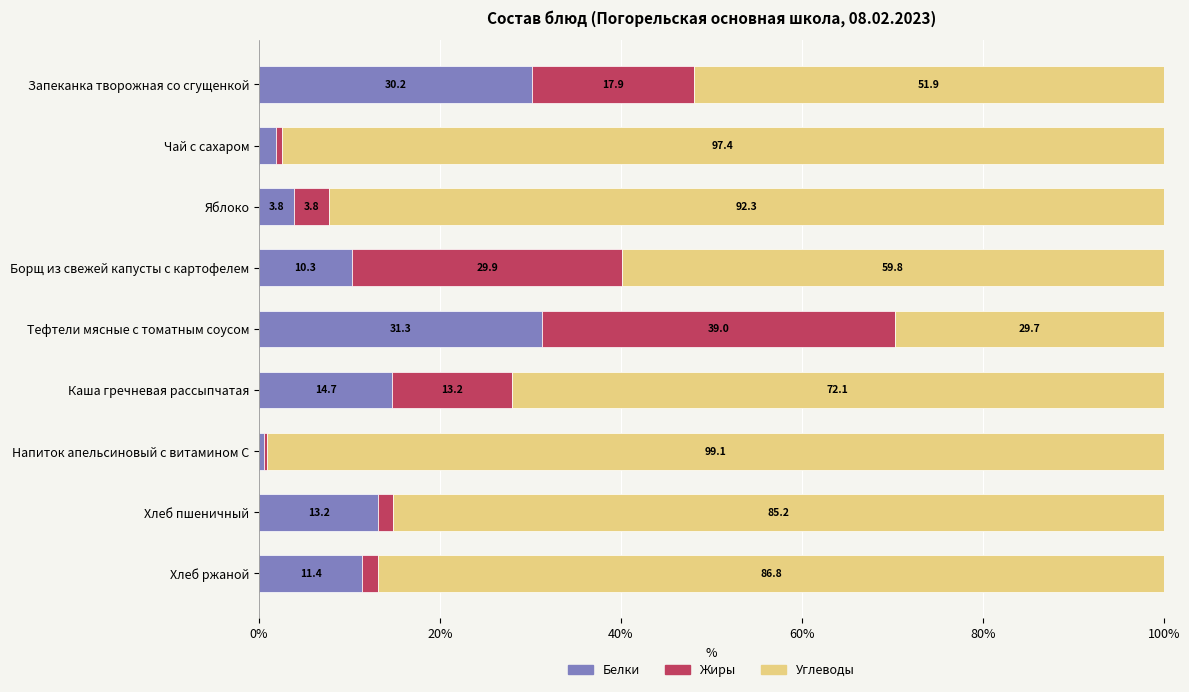

What is the highest value of the Белки series?

31.3